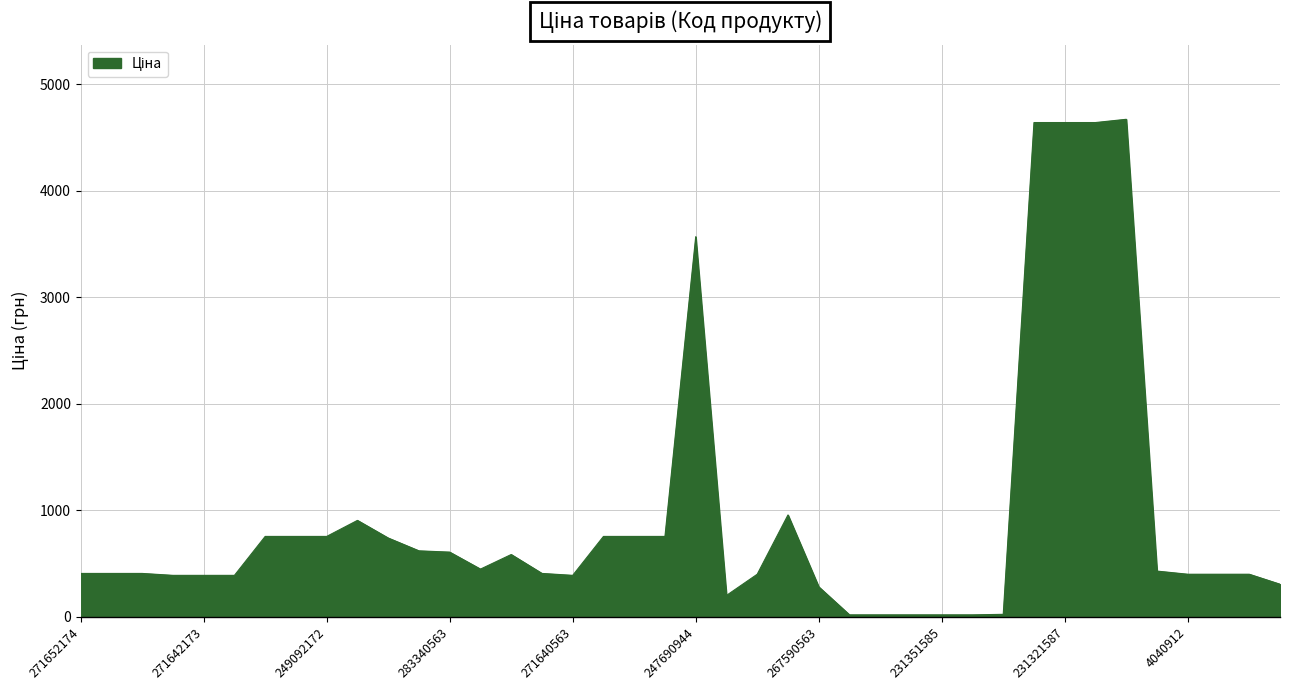

Does the chart have visible grid lines?

Yes